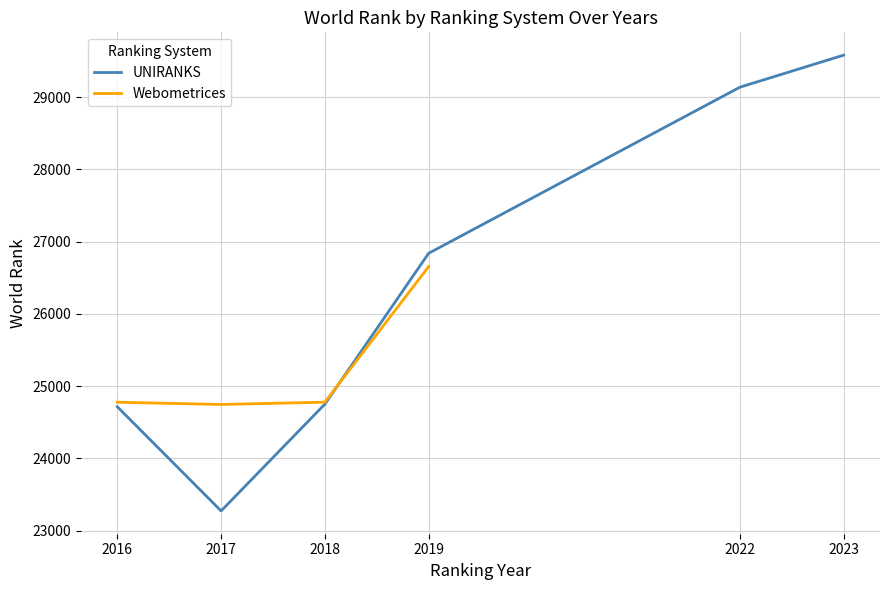

List the labels in order of value, largest first.

2023, 2022, 2019, 2018, 2016, 2017